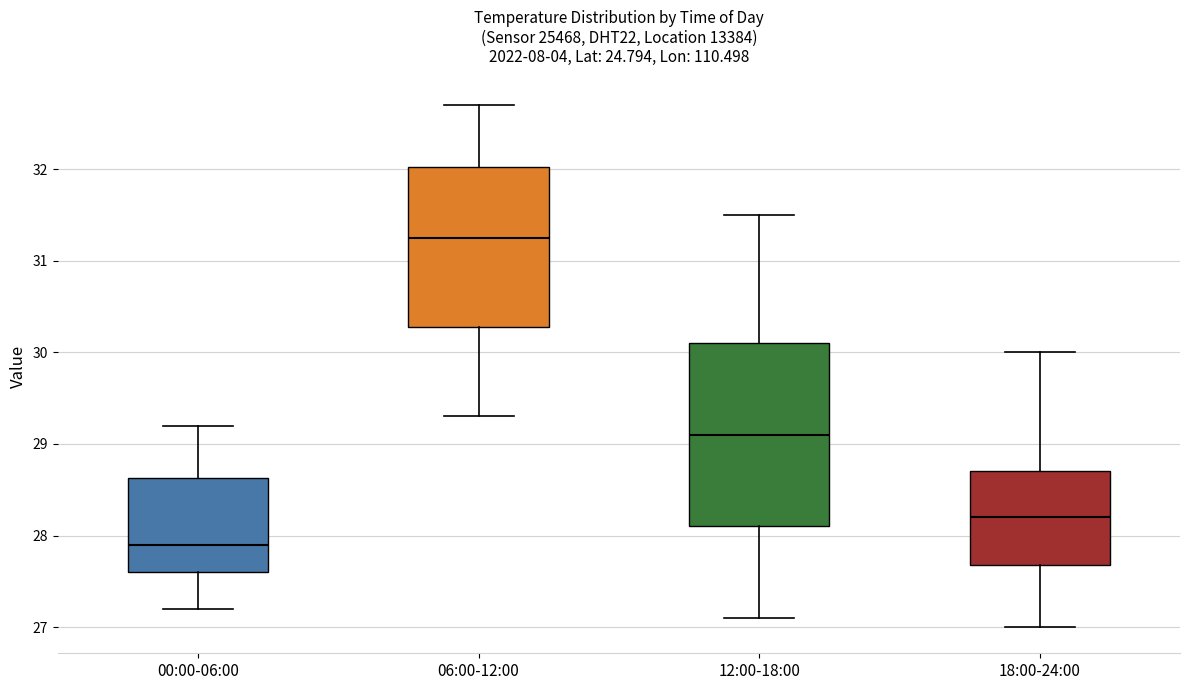

Which box is the tallest, from its lower edge to its upper edge?

12:00-18:00